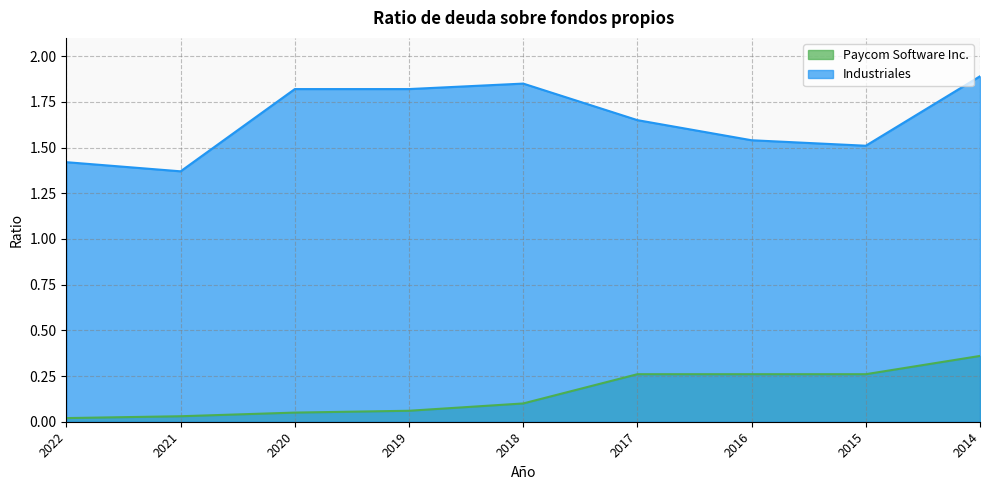

What value does the Paycom Software Inc. series have at 2016?

0.3